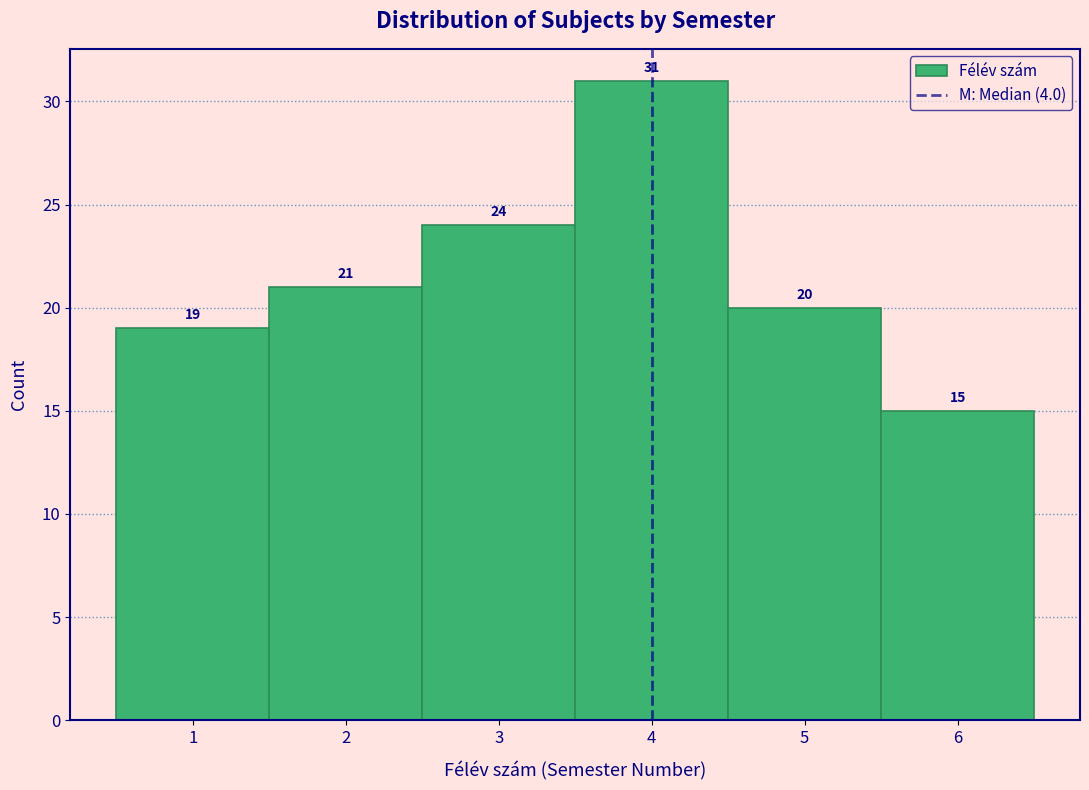

How tall is the bar that spans 0.5 to 1.5 on the x-axis?

19